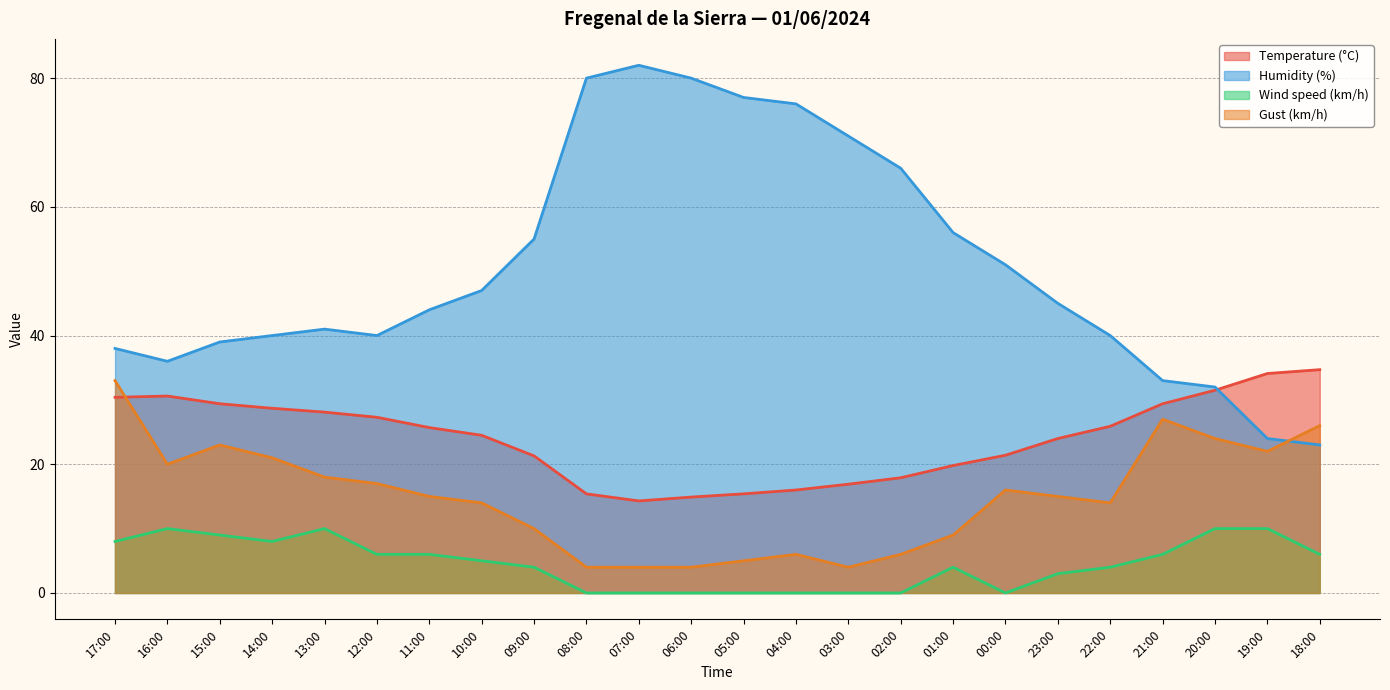

What is the average value of the Gust (km/h) series?

14.9